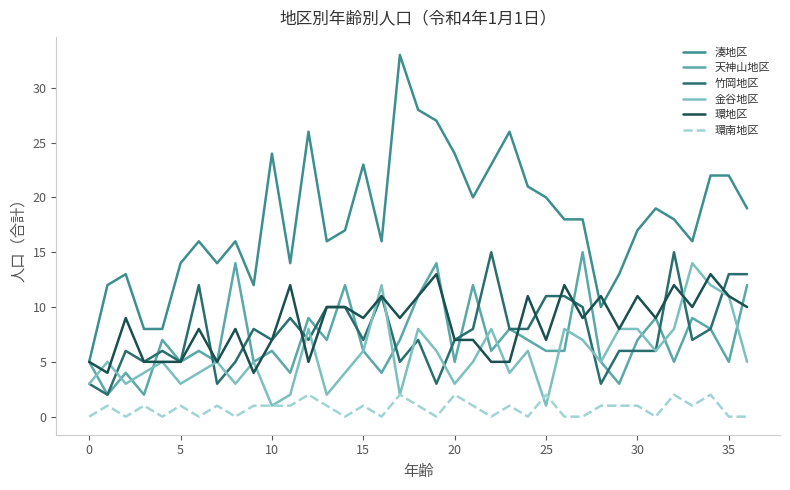

What is the maximum value for 天神山地区?

15